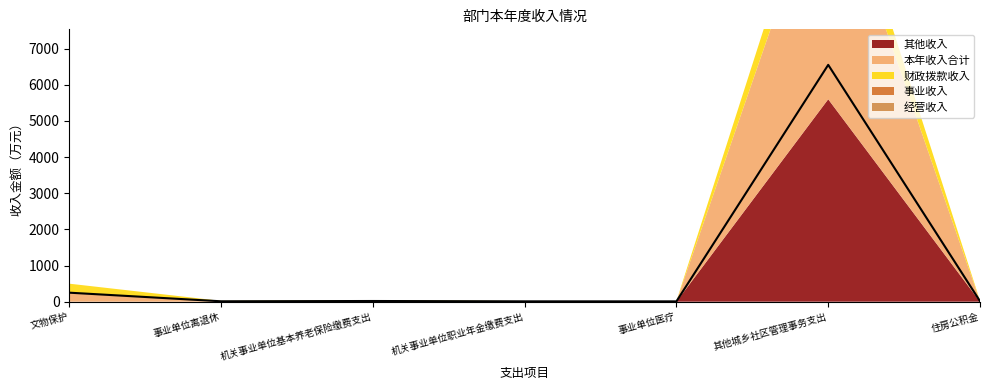

At which category is the sum across all series the highest?

其他城乡社区管理事务支出